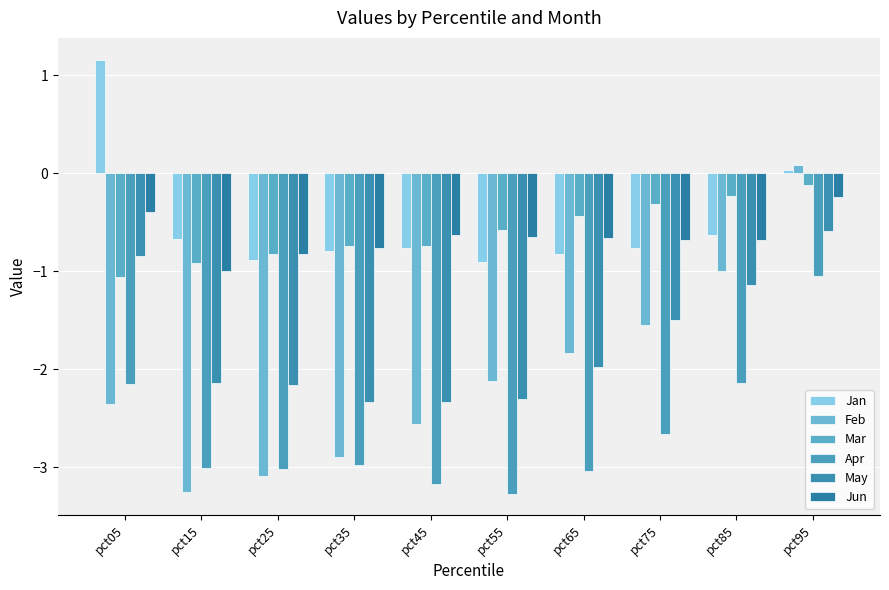

How many bars are there in total?

60